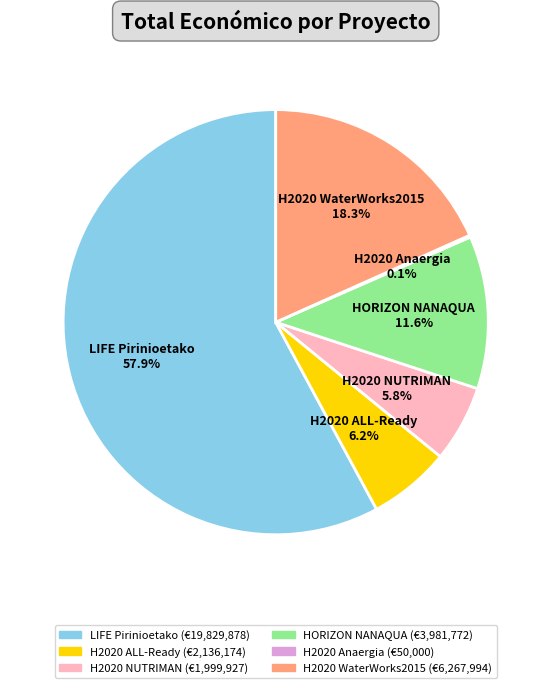

To the nearest percent, what percentage of the pie is H2020 WaterWorks2015?

18%